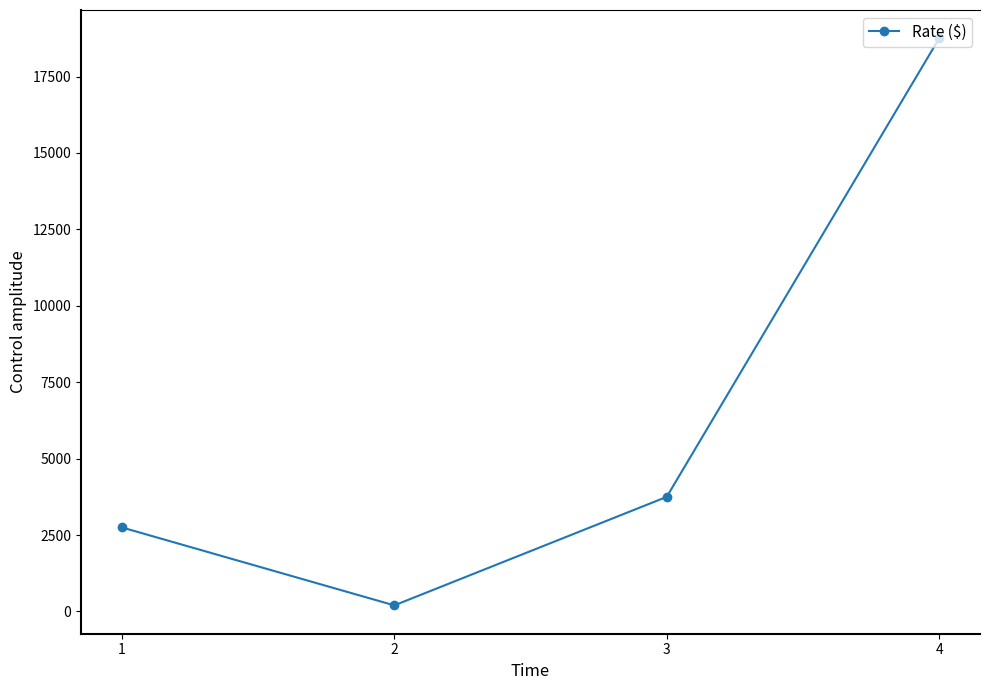

Does the chart have visible grid lines?

No